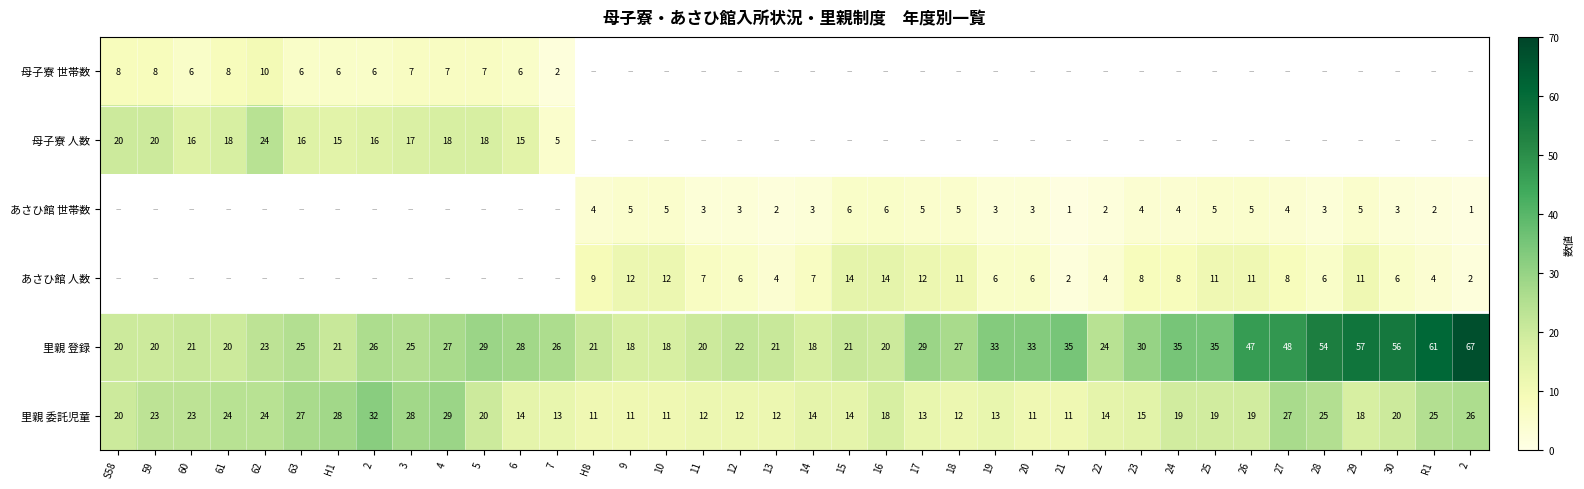

At which label does 里親 委託児童 reach its peak?

2